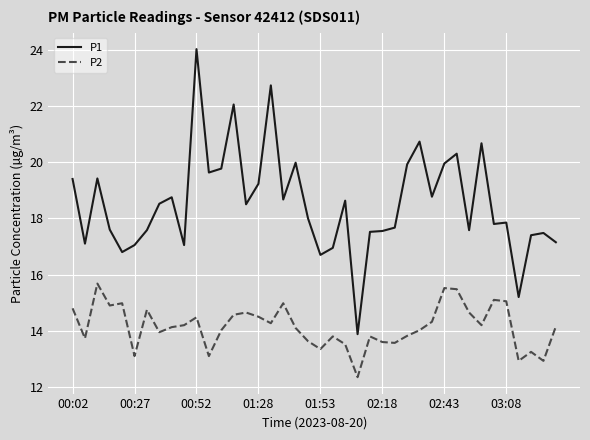

True or false: P2 and P1 intersect in this chart.

False